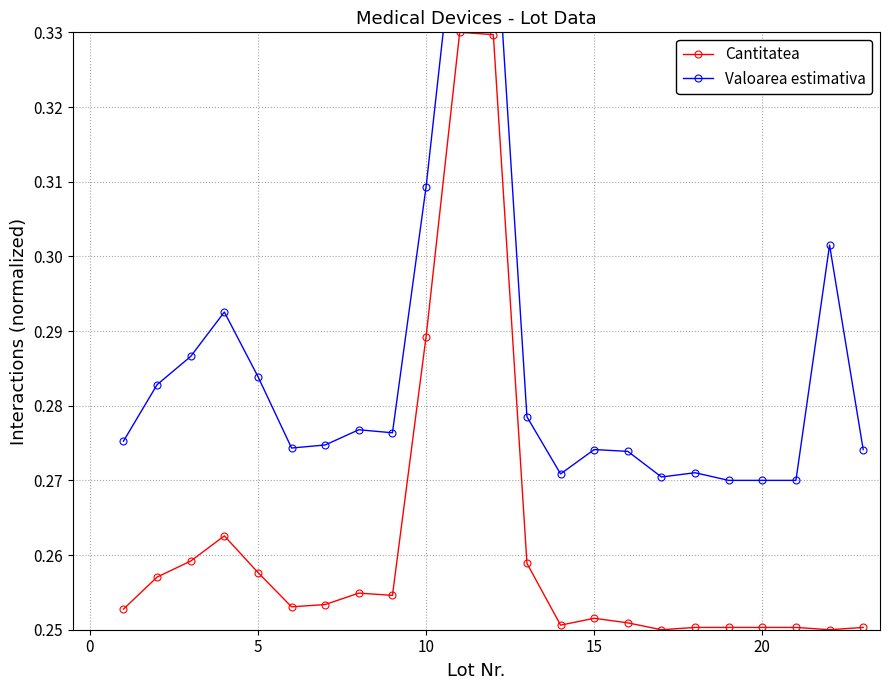

In Cantitatea, how many points are lower than both neighbors (excluding endpoints)?

5